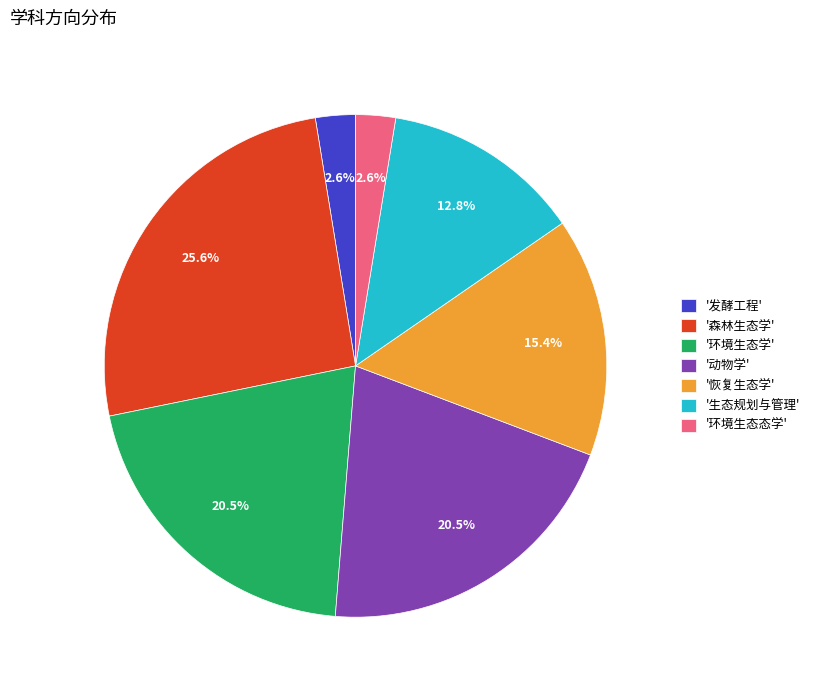

Which category has the biggest portion of the pie?

'森林生态学'